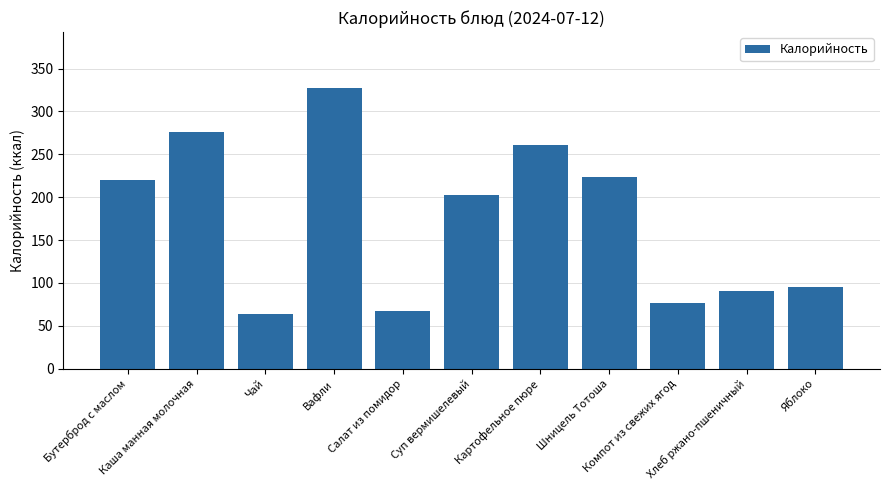

Reading left to right, list all the values displayed in this chart.

Бутерброд с маслом=220.4	Каша манная молочная=275.4	Чай=63.6	Вафли=327.1	Салат из помидор=67.3	Суп вермишелевый=202.8	Картофельное пюре=261.2	Шницель Тотоша=223.0	Компот из свежих ягод=76.8	Хлеб ржано-пшеничный=90.5	Яблоко=95.2